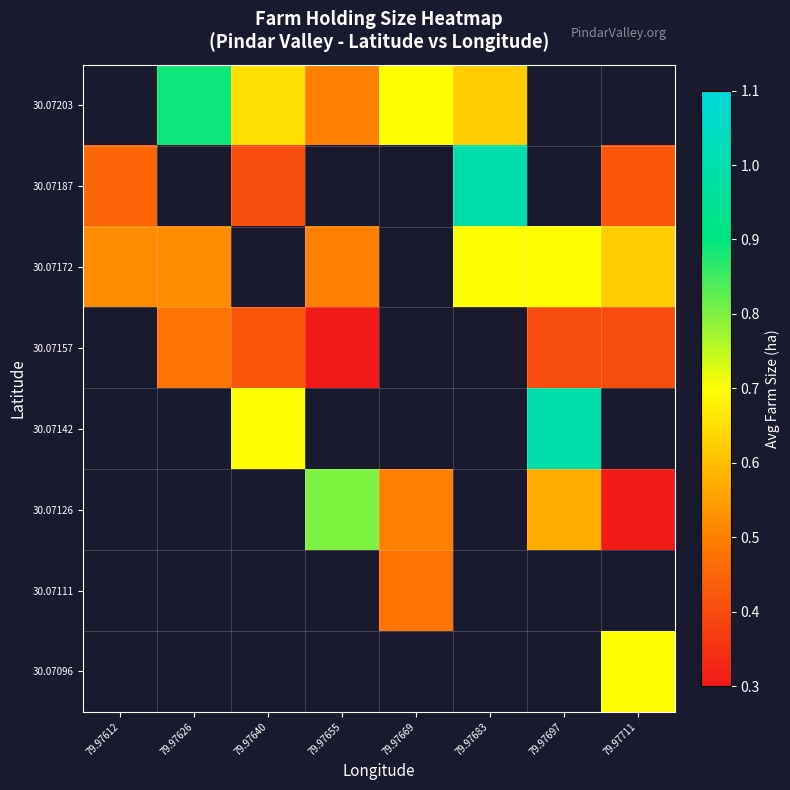

How many values in 30.07203 are above zero?

5